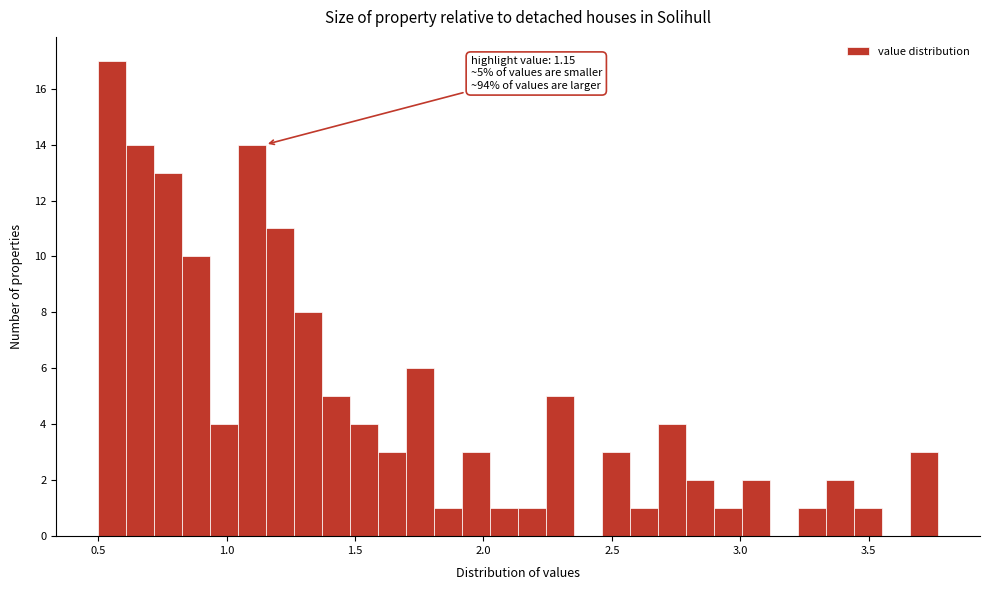

Read against the x-axis, roughly where is the centre of the tallest bar?

0.55